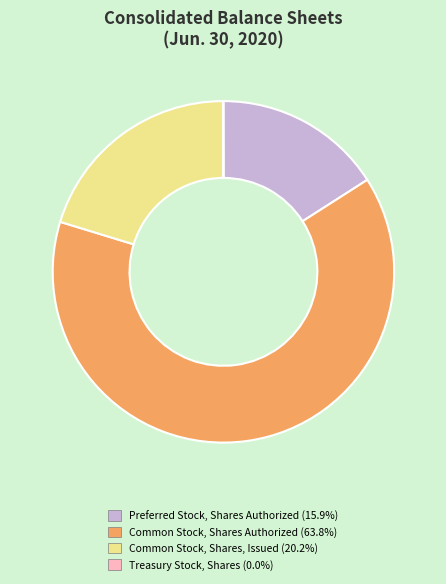

What is the largest slice in the pie chart?

Common Stock, Shares Authorized